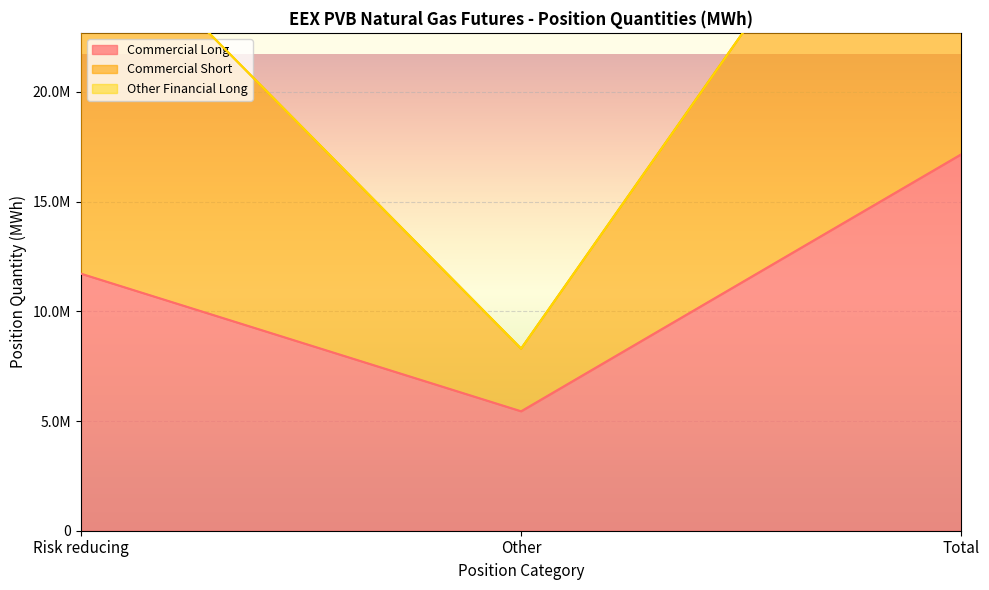

How many categories are shown in the chart?

3